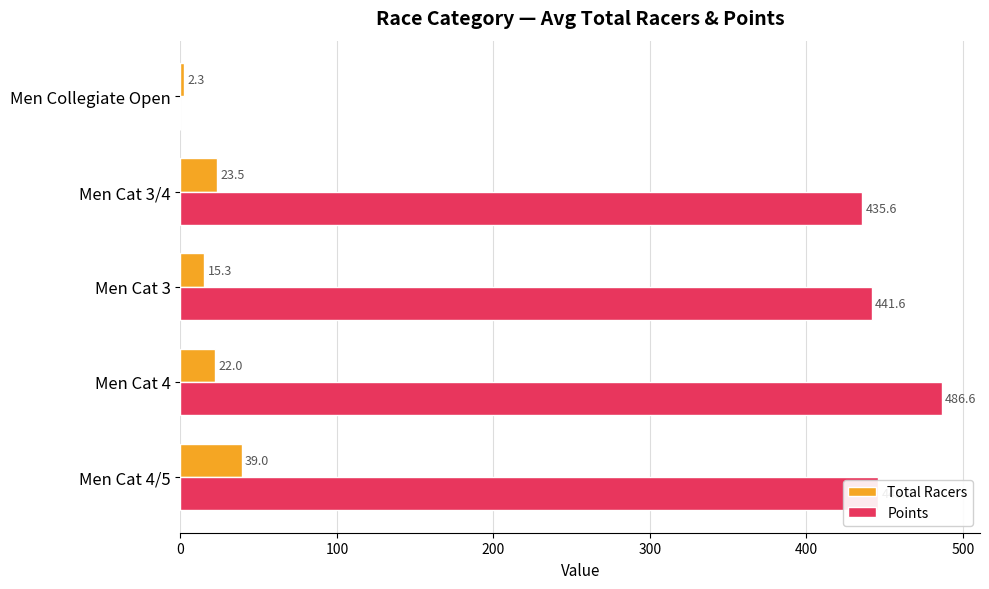

The value of Points at Men Cat 4/5 is 445.8. True or false?

True